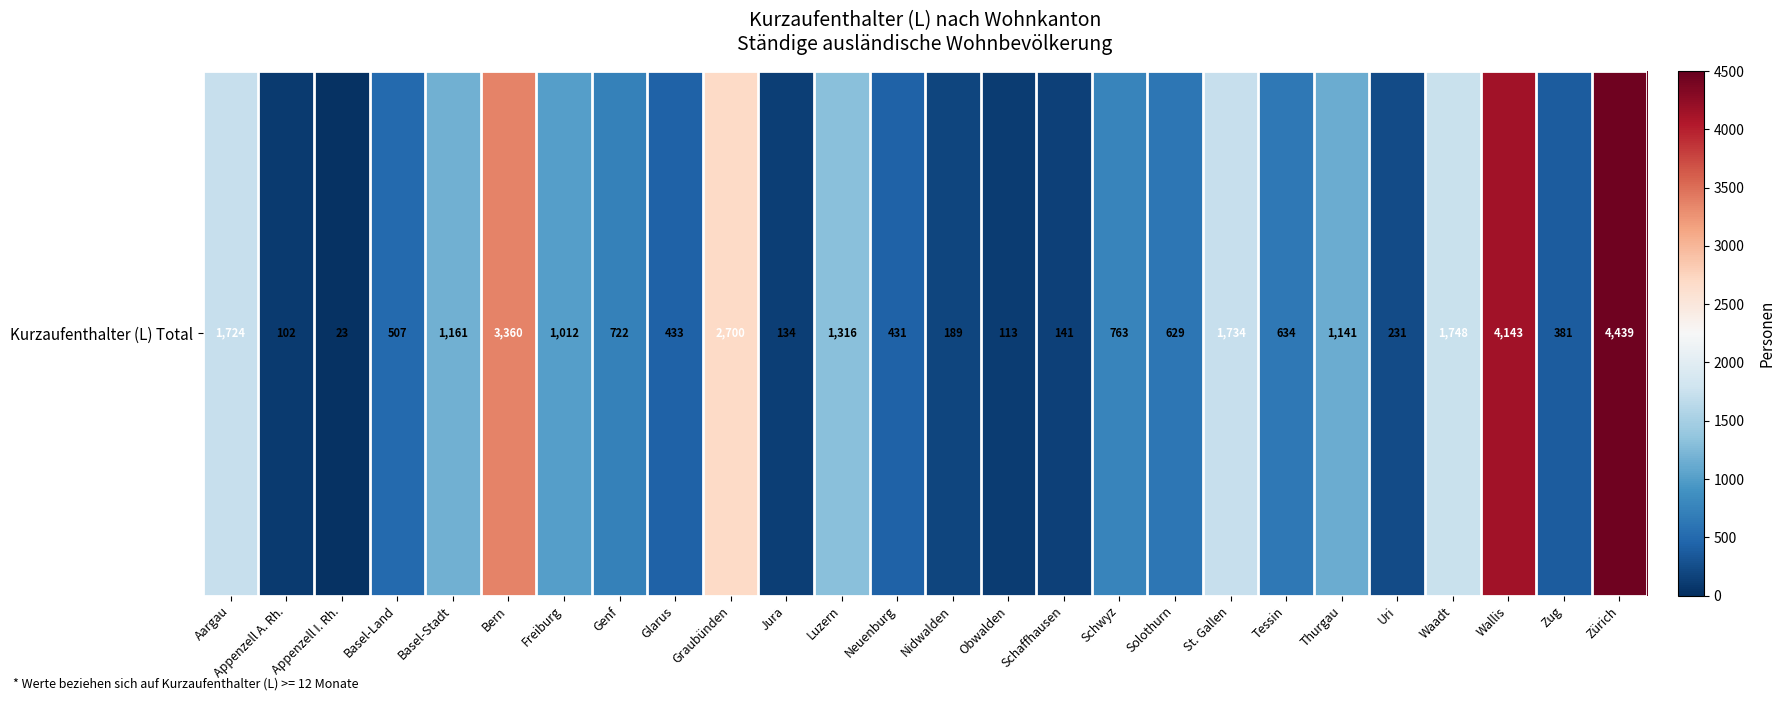

Where does the data first go above 722?

Aargau